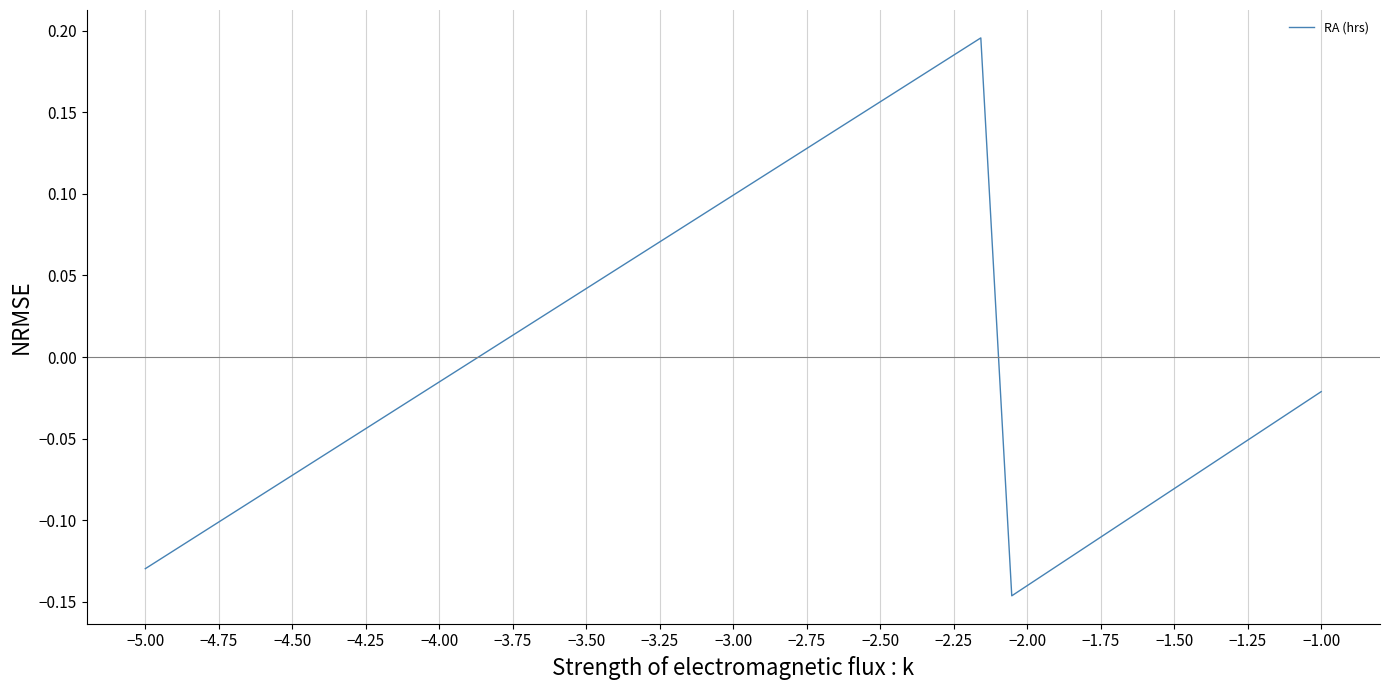

What is the difference between the maximum and minimum values?

0.3